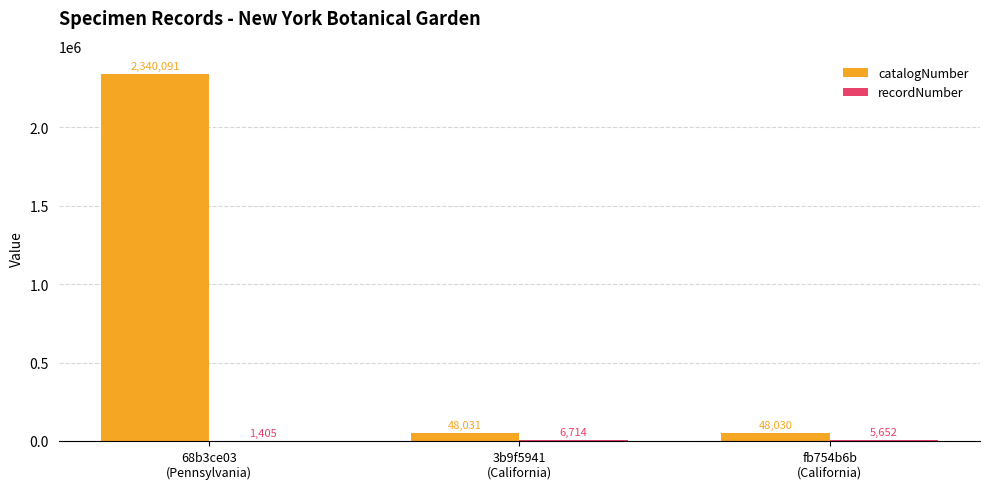

Which series has the widest spread of values?

catalogNumber